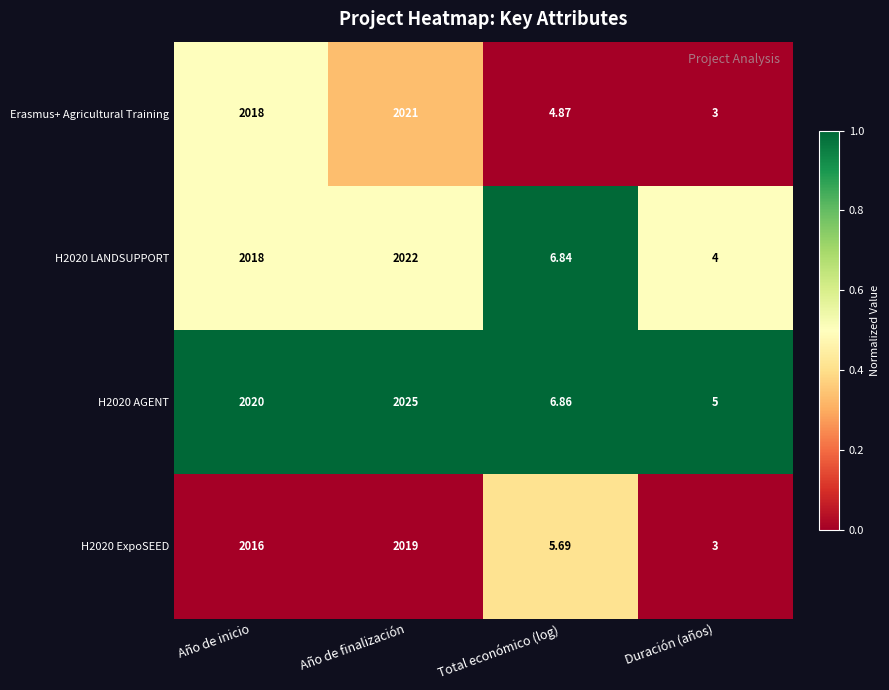

List the labels in order of H2020 AGENT value, largest first.

Año de finalización, Año de inicio, Total económico (log), Duración (años)